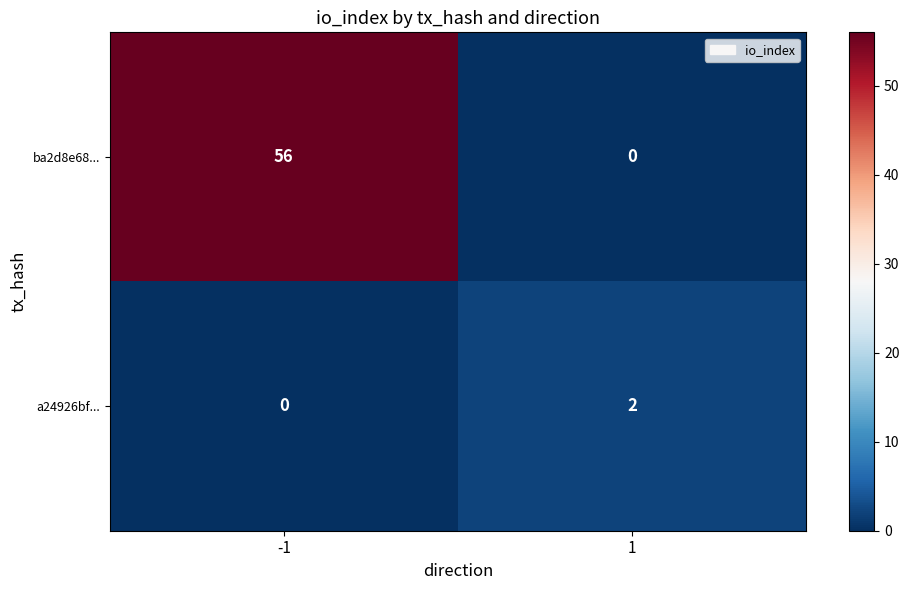

What is the difference between the highest and lowest values at 1?

2